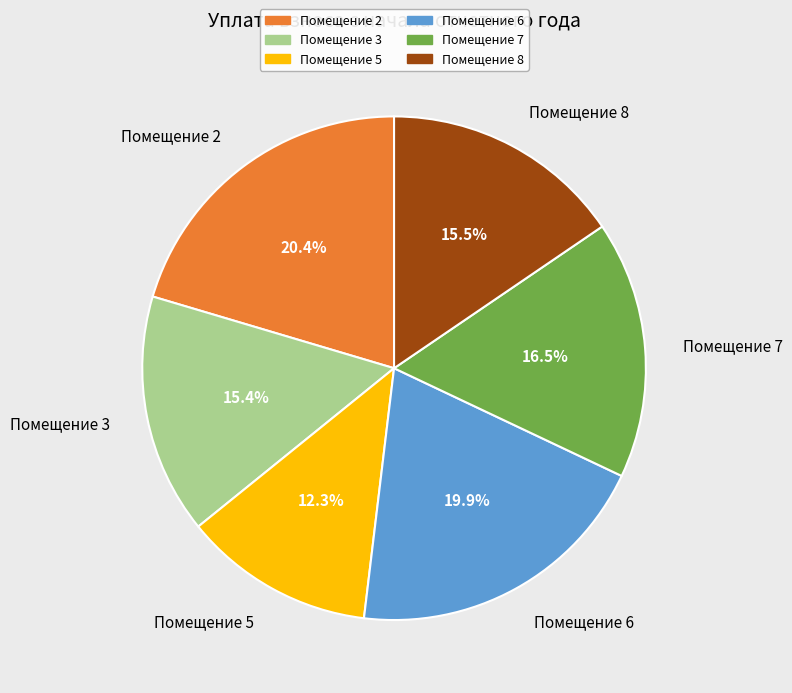

To the nearest percent, what is the average slice percentage?

17%